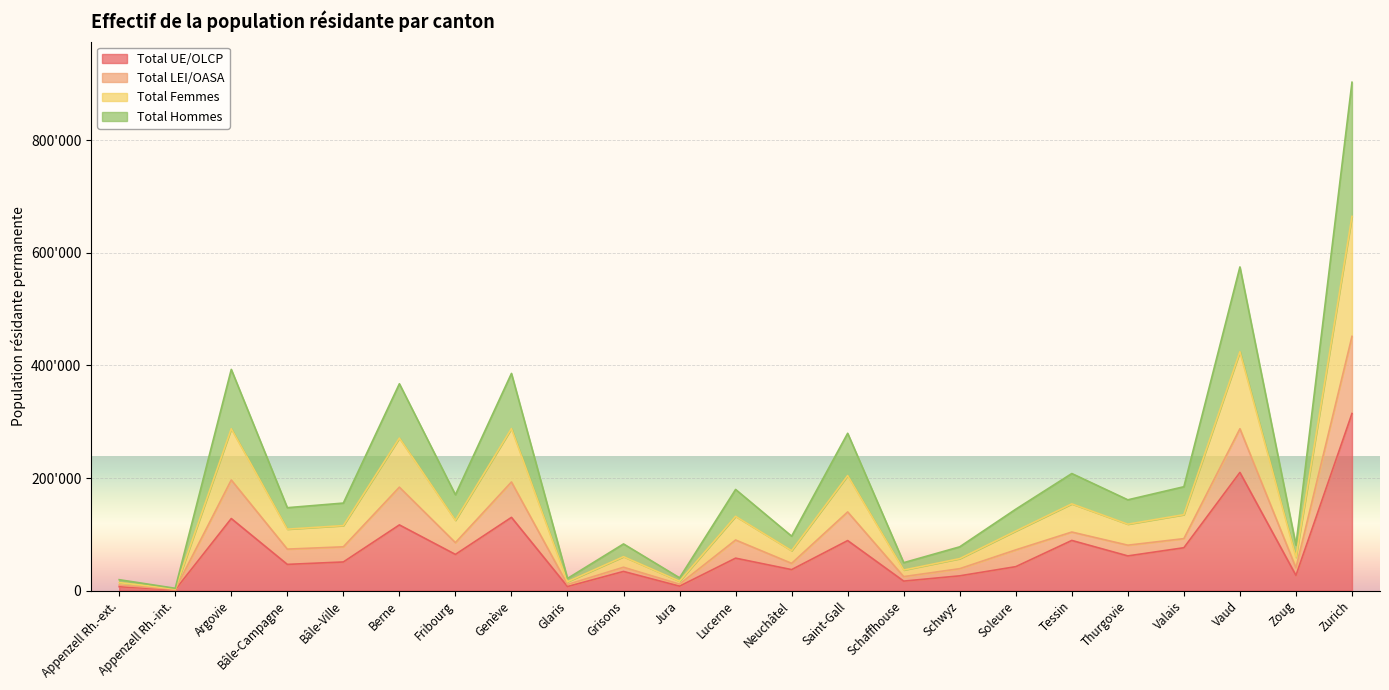

Does the chart display data point markers on the line(s)?

No